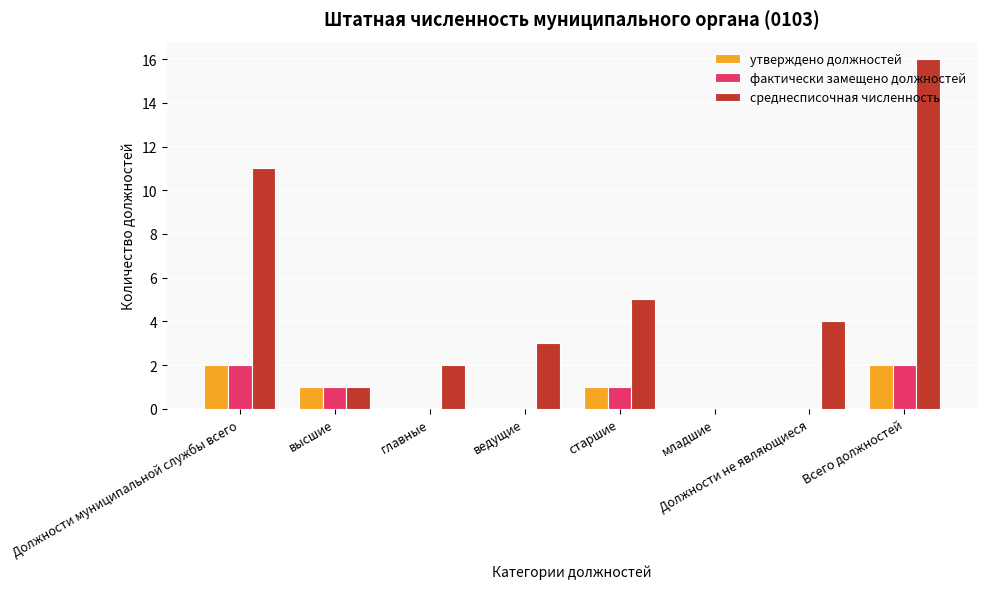

The утверждено должностей series shows 0 at младшие. True or false?

True